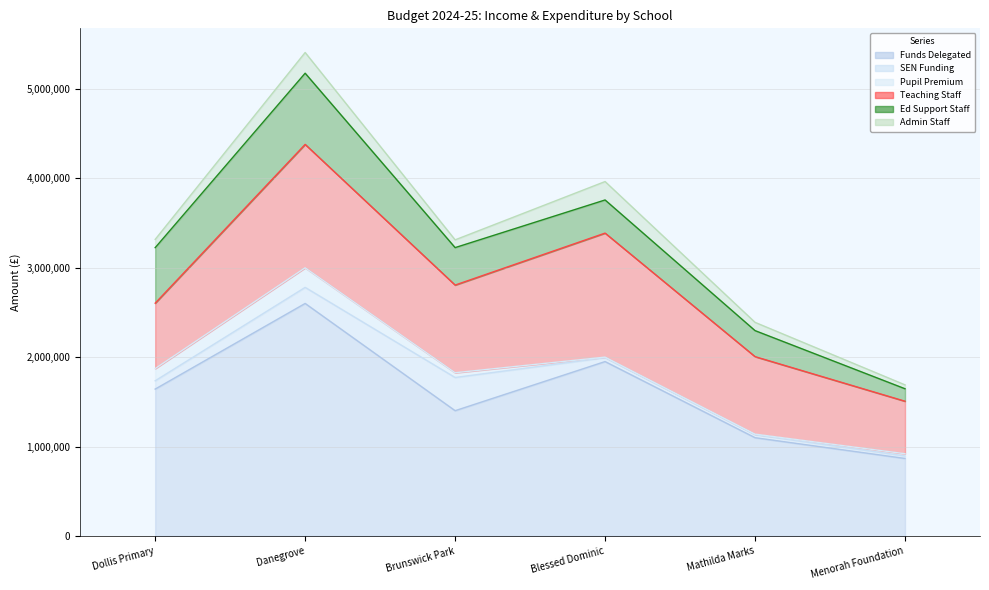

What is the highest value of the Pupil Premium series?

219040.0